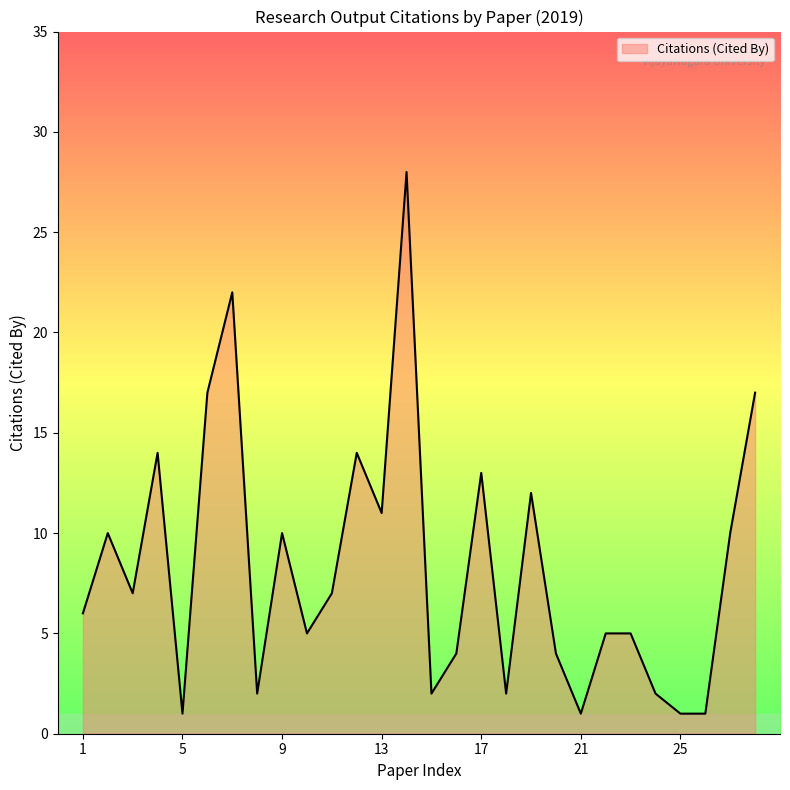

What is the difference between the maximum and minimum values?

27